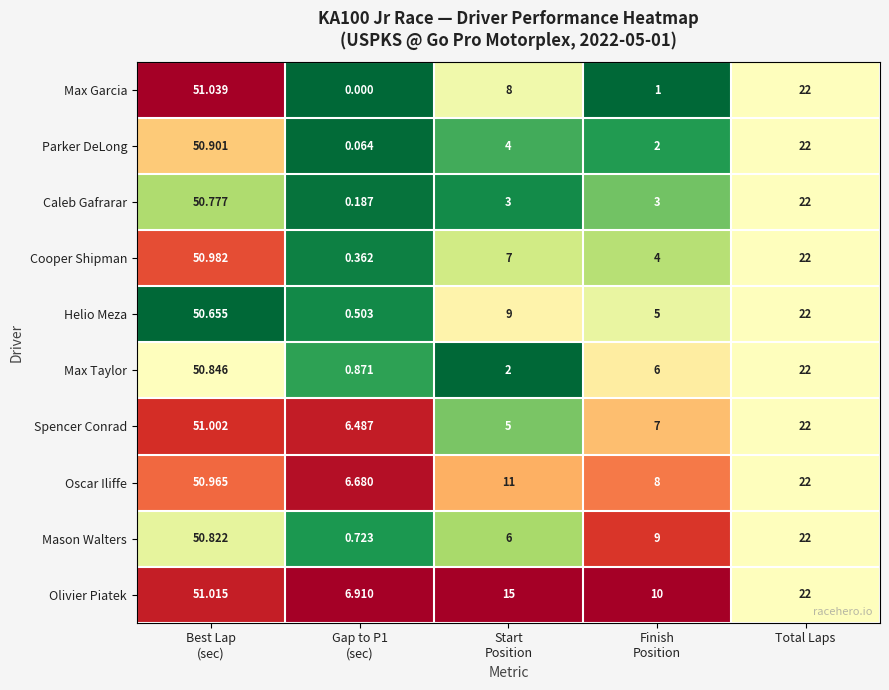

Rank the series by their maximum value, from highest to lowest.

Max Garcia, Olivier Piatek, Spencer Conrad, Cooper Shipman, Oscar Iliffe, Parker DeLong, Max Taylor, Mason Walters, Caleb Gafrarar, Helio Meza